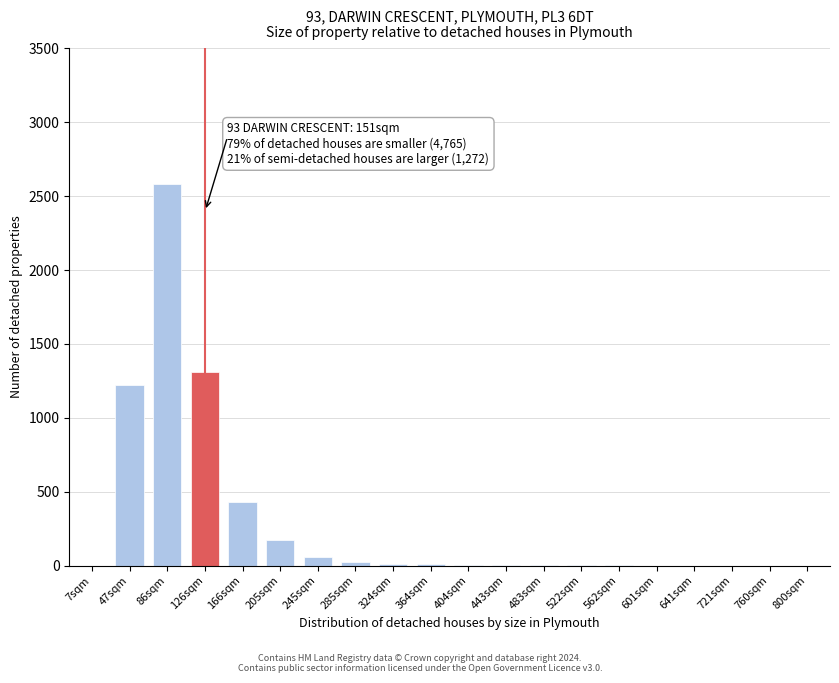

Between 86sqm and 800sqm, which is larger?

86sqm